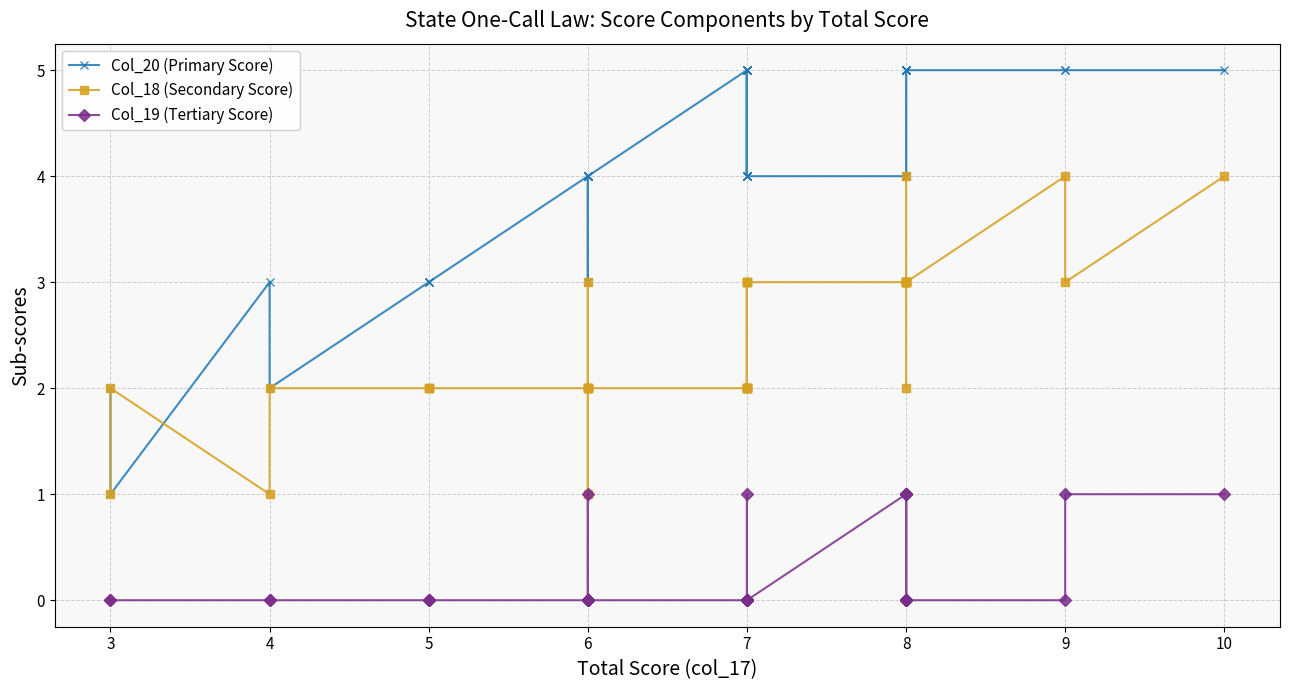

How many interior local valleys does the Col_19 (Tertiary Score) series have?

1